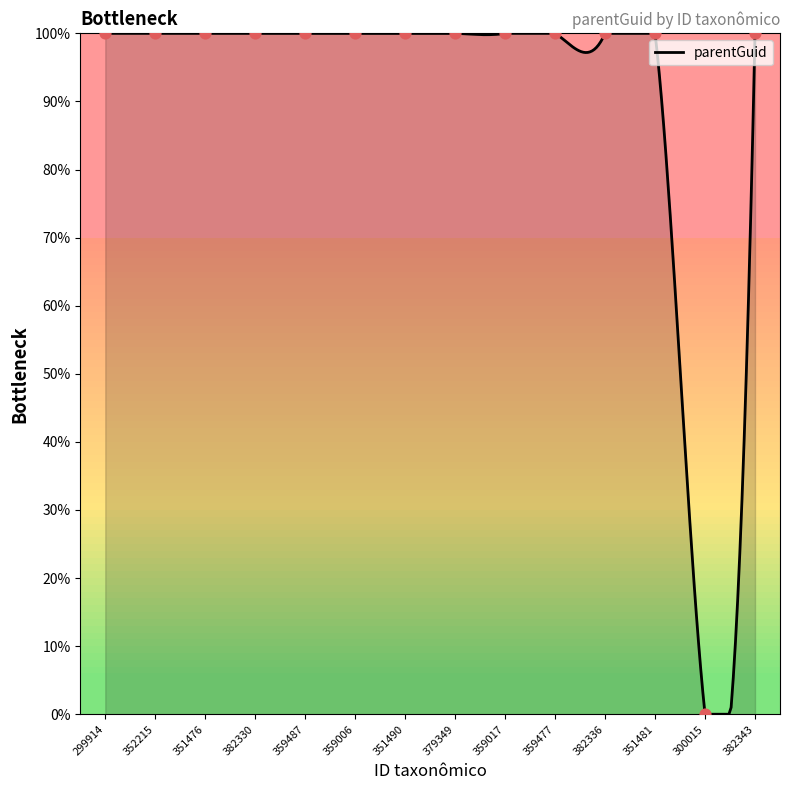

What is the difference between the maximum and minimum values?

100.0